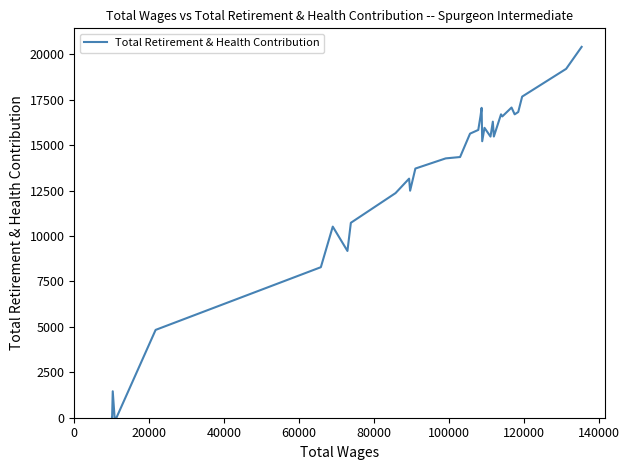

What is the greatest value displayed?

20406